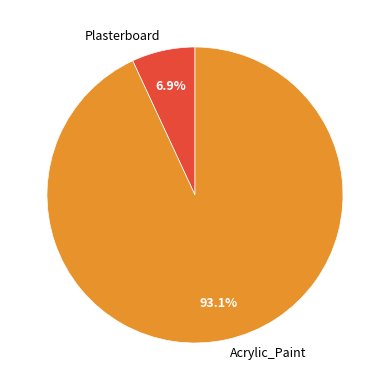

What percentage is the Plasterboard slice, to the nearest percent?

7%